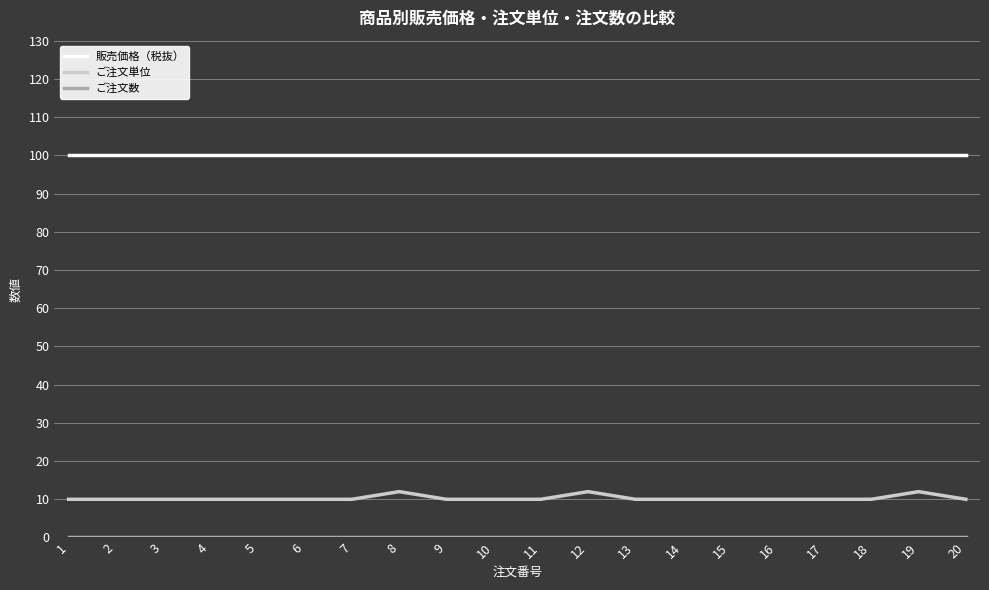

Which series has the largest total across all categories?

販売価格（税抜）